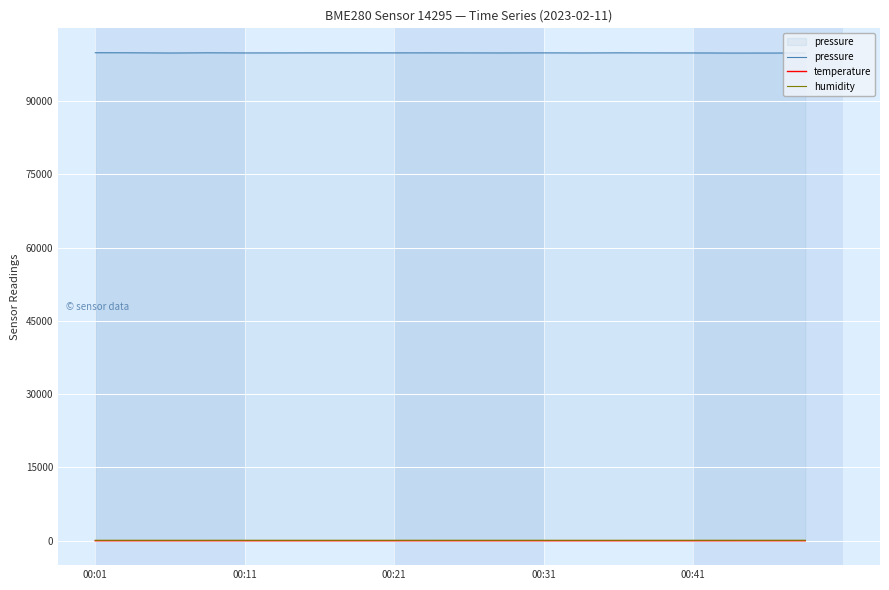

At how many categories does at least one series exceed 6977?

20